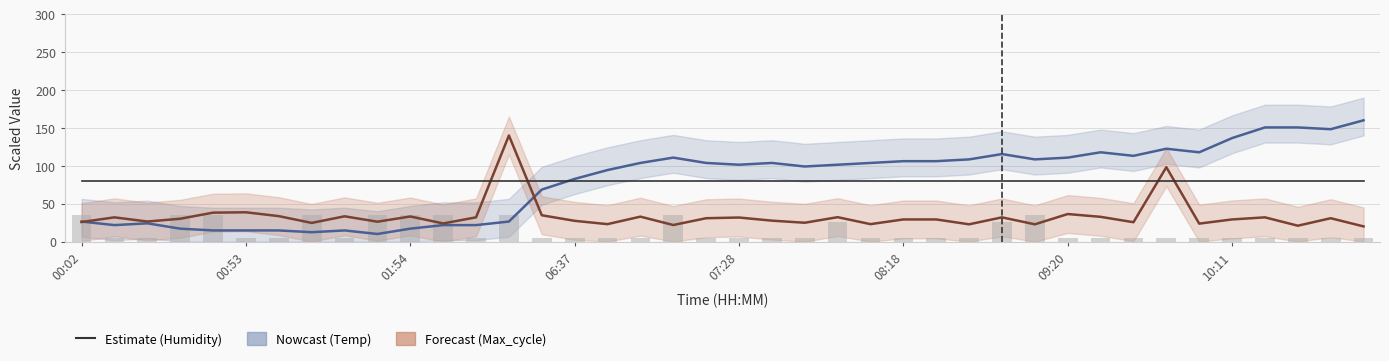

What is the label of the 1st bar from the left?

00:02